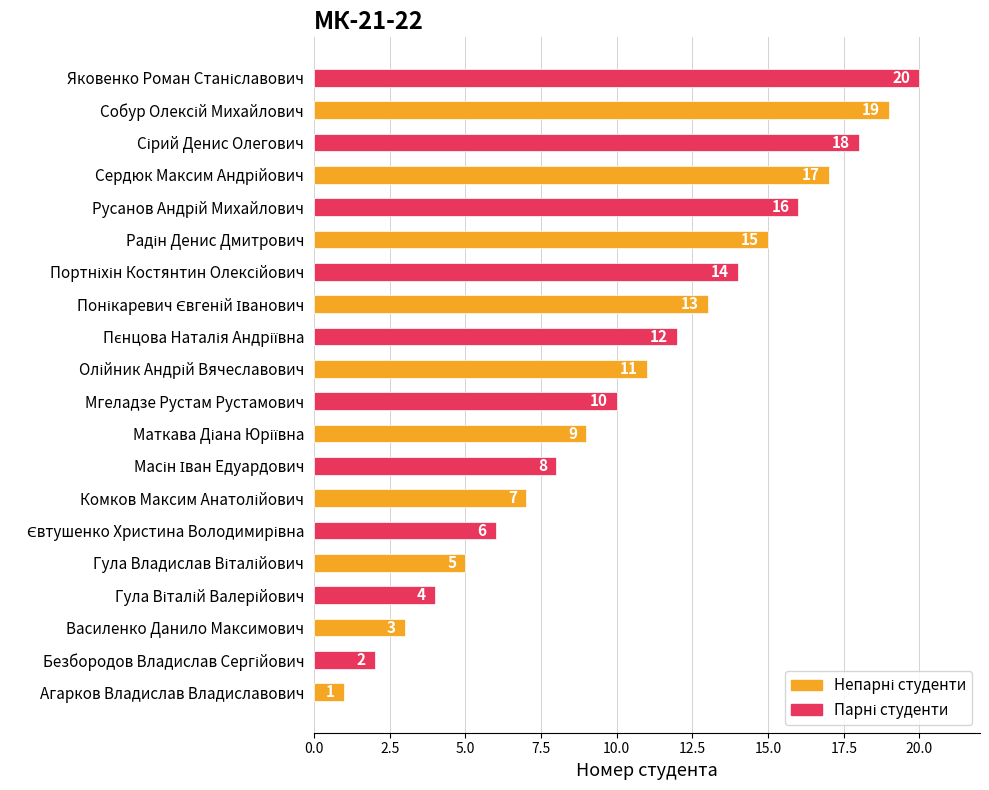

What is the difference between the maximum and minimum values?

19